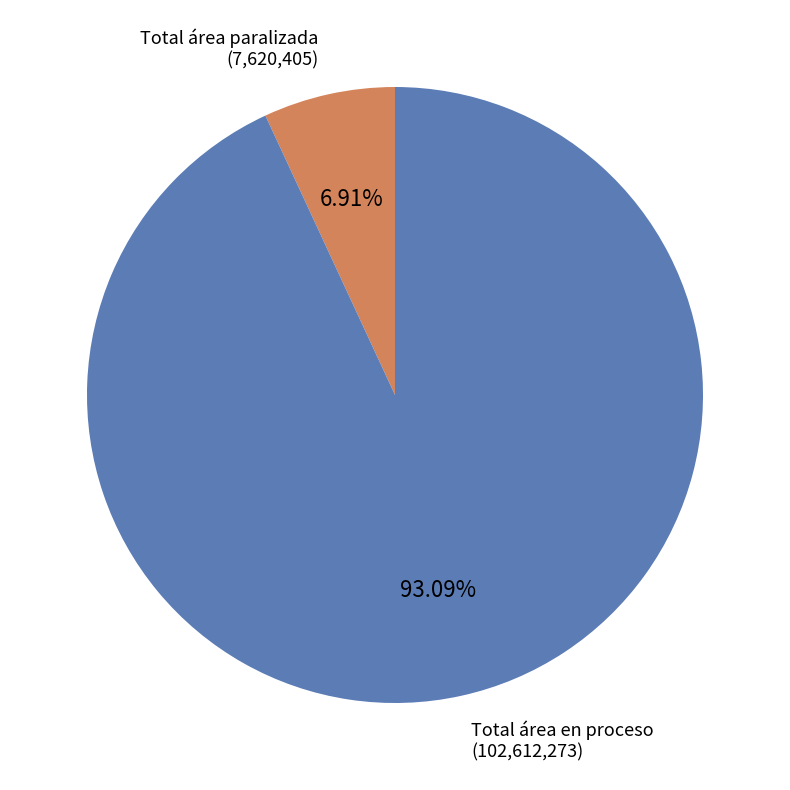

Is there a majority slice in this chart?

Yes